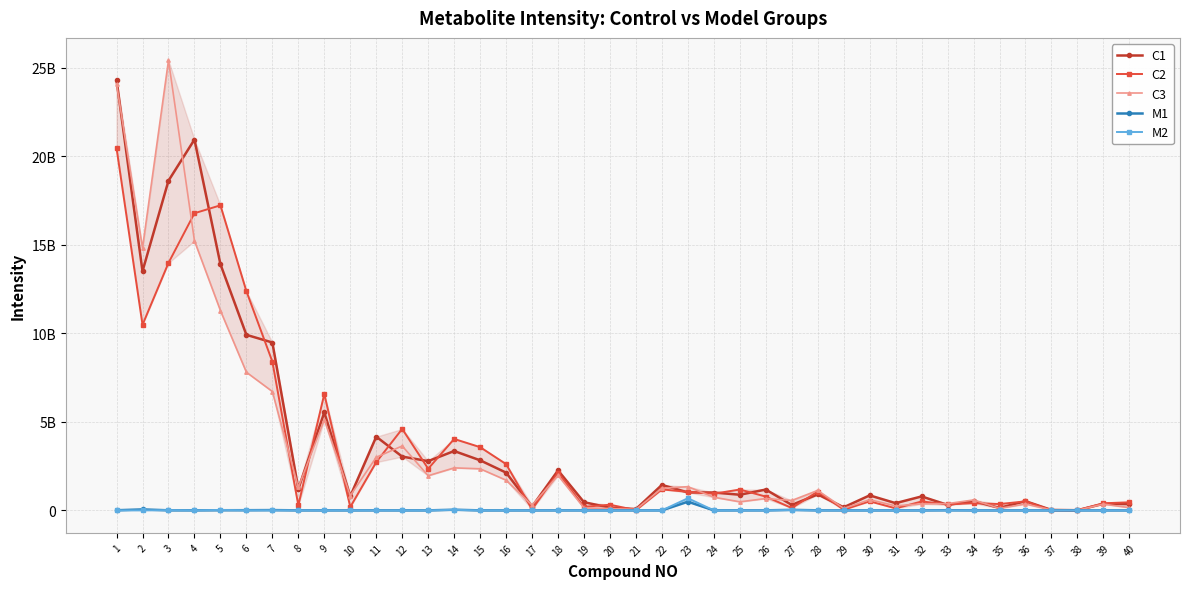

Where is C3 nearest to the value 12705878326?

5